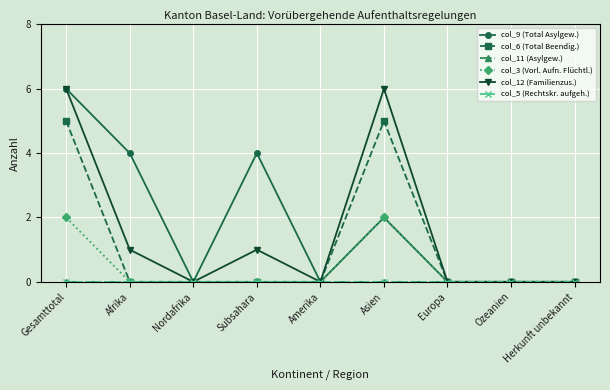

Does the chart have visible grid lines?

Yes